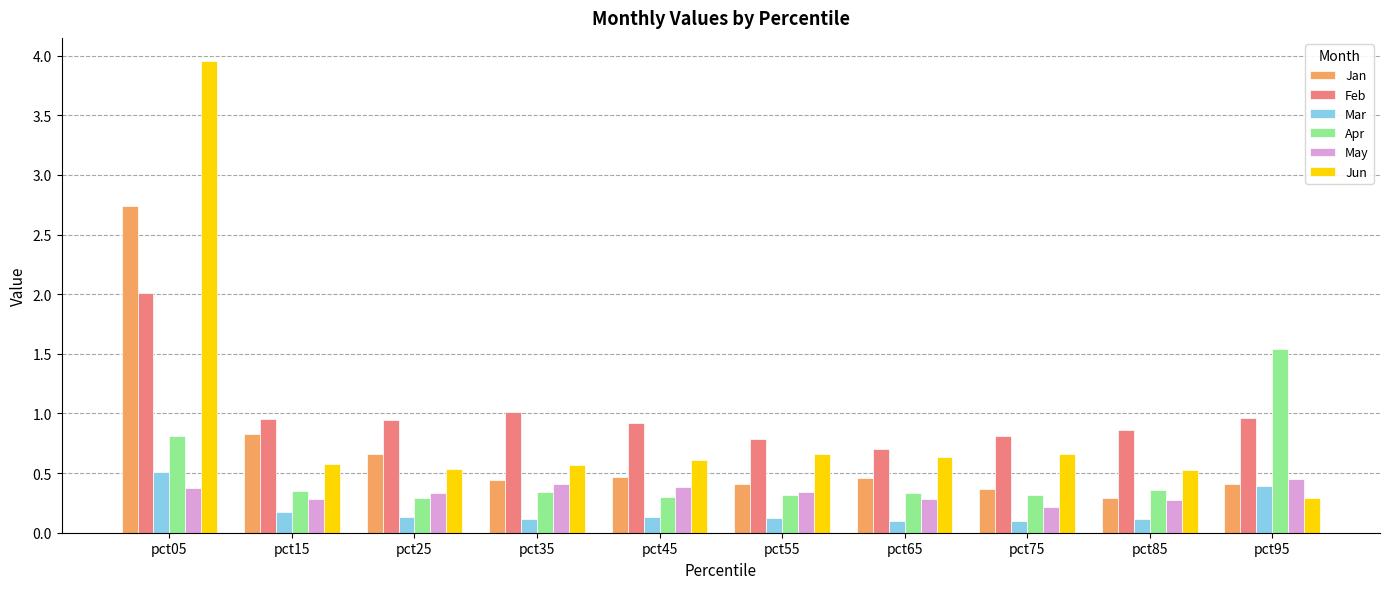

What is the sum of the Feb values at pct85 and pct75?

1.7